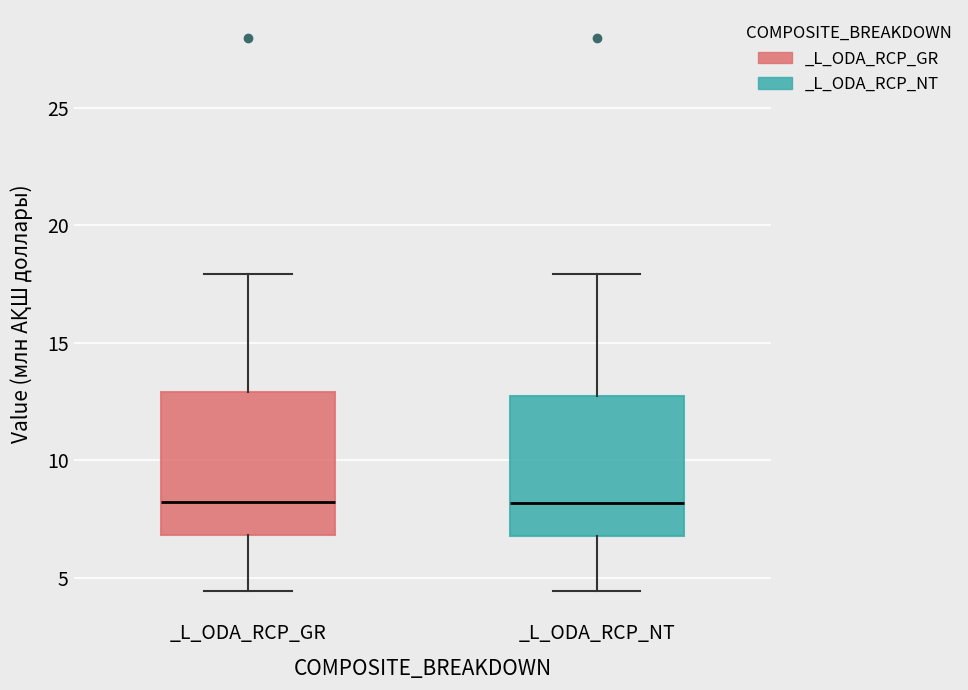

Reading left to right, read every box against the y-axis: the position of its median line, the range the box covers, and the ends of its whiskers. The values are not printed on the chart, so give them approximately, as read against the axis.

_L_ODA_RCP_GR: median 8.0, box 7.0 to 13.0, whiskers 4.5 to 18.0
_L_ODA_RCP_NT: median 8.0, box 7.0 to 12.5, whiskers 4.5 to 18.0